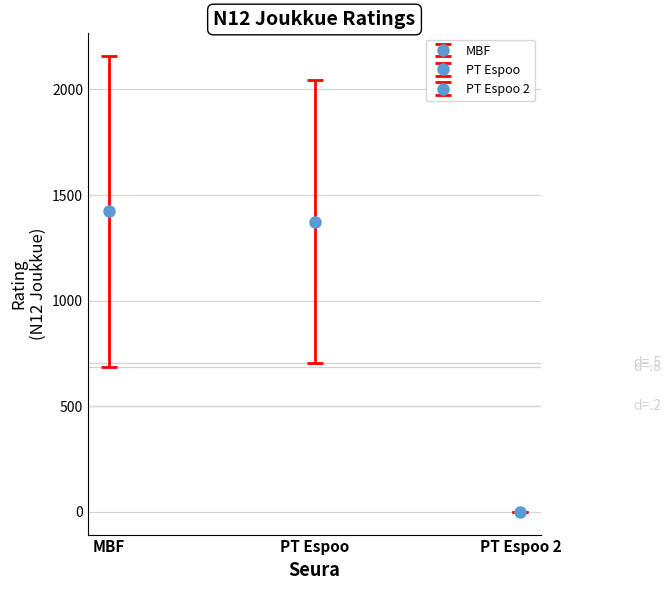

Which category has the lowest value across all series?

PT Espoo 2